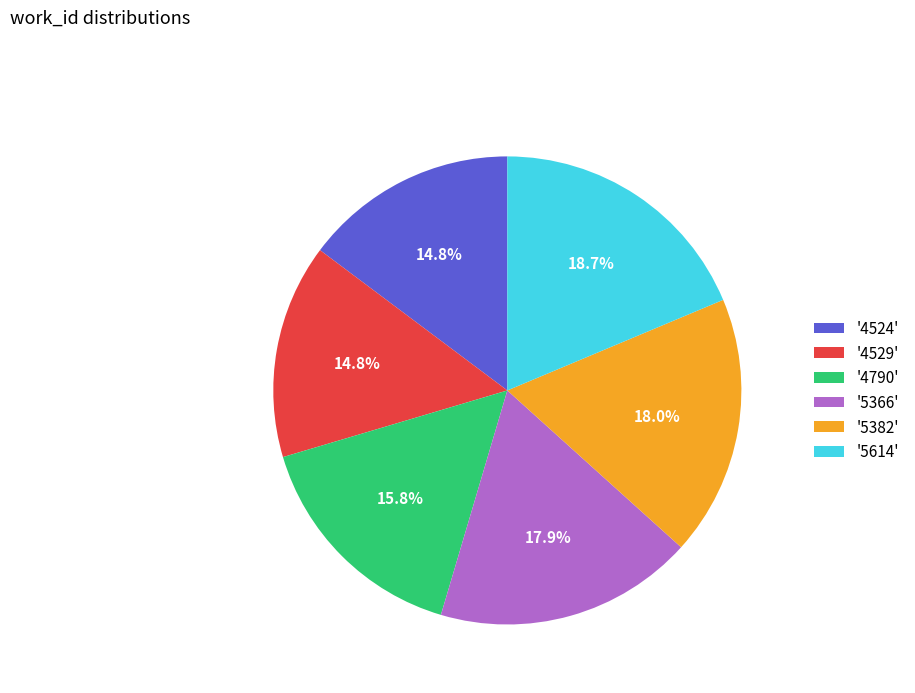

Is the sum of '5366' and '4790' greater than half?

No